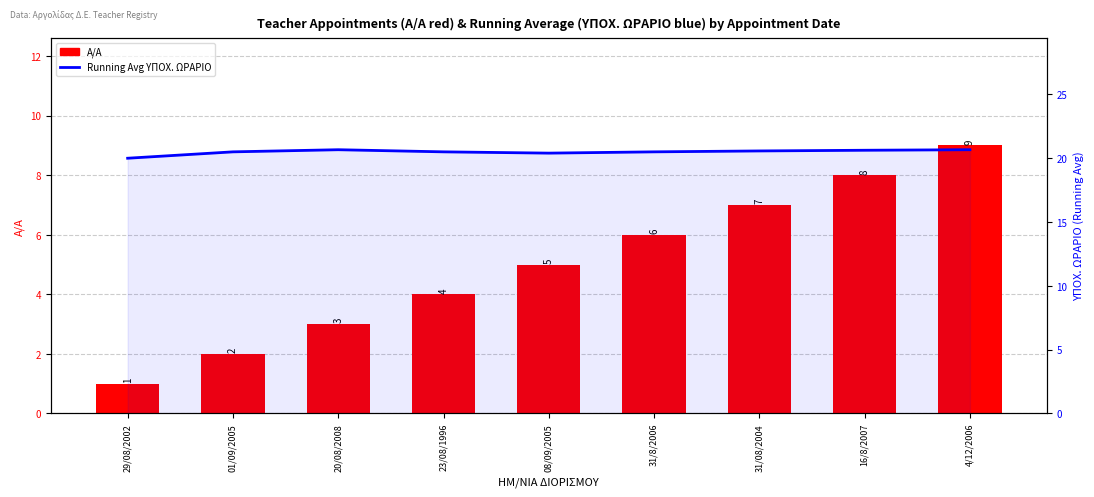

Which series has the largest total across all categories?

Running Avg ΥΠΟΧ. ΩΡΑΡΙΟ